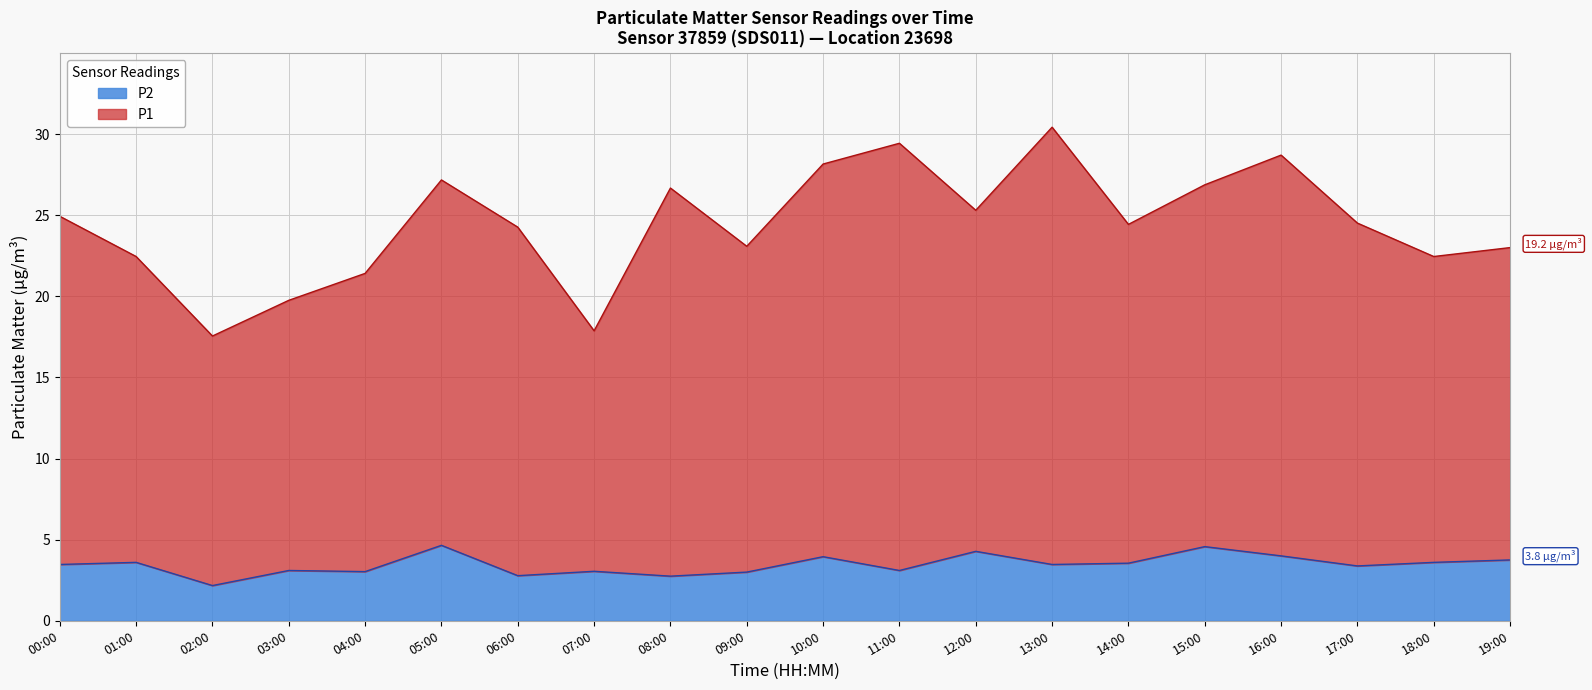

Reading left to right, list all the values displayed in this chart.

P1: 24.9	22.5	17.6	19.8	21.4	27.2	24.3	17.9	26.7	23.1	28.1	29.4	25.3	30.4	24.4	26.9	28.7	24.5	22.5	23.0
P2: 3.5	3.6	2.2	3.1	3.0	4.7	2.8	3.0	2.8	3.0	4.0	3.1	4.3	3.5	3.5	4.6	4.0	3.4	3.6	3.8